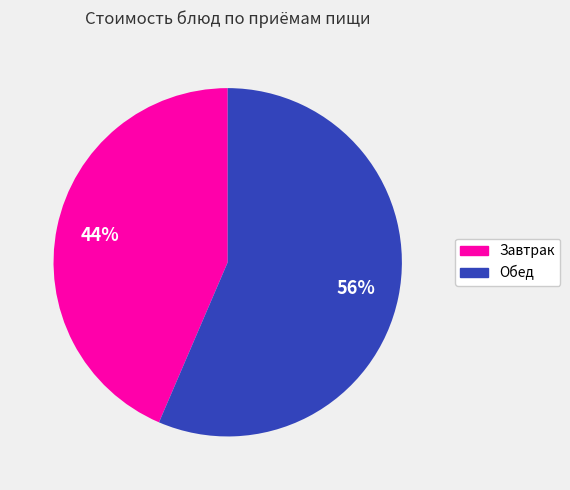

To the nearest percent, what is the average slice percentage?

50%